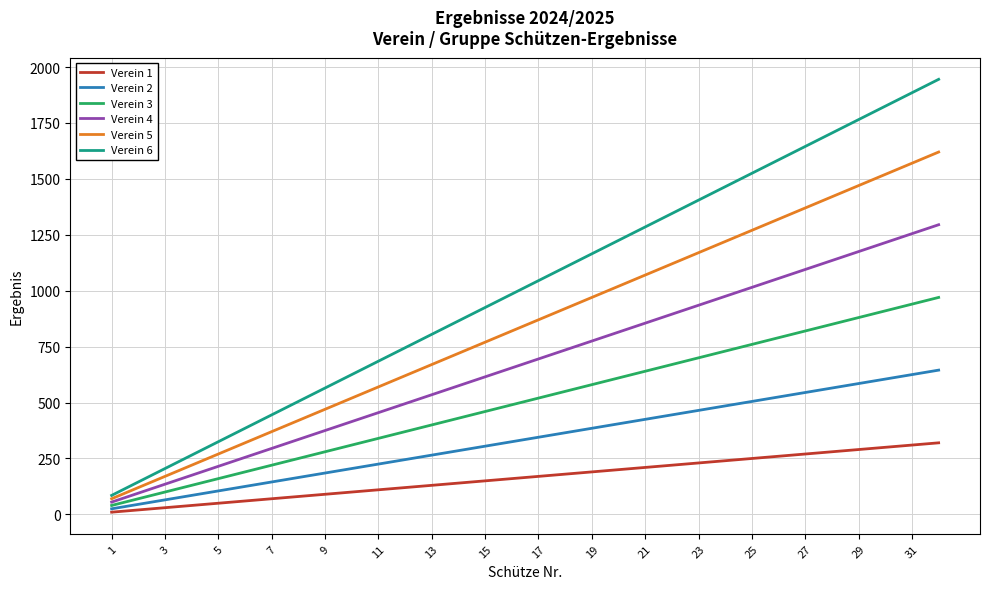

At how many categories does at least one series exceed 1611?

6